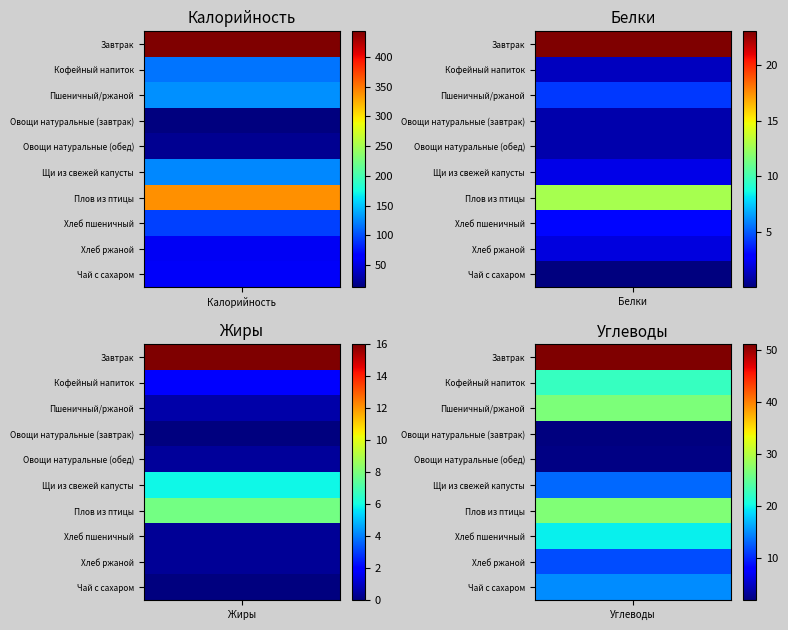

Reading right to left, list all the values displayed in this chart.

Завтрак: Углеводы=51.0	Жиры=16.0	Белки=23.0	Калорийность=443.0
Кофейный напиток: Углеводы=22.4	Жиры=2.0	Белки=1.4	Калорийность=116.0
Пшеничный/ржаной: Углеводы=26.6	Жиры=0.6	Белки=4.3	Калорийность=128.0
Овощи натуральные (завтрак): Углеводы=2.0	Жиры=0.0	Белки=1.0	Калорийность=13.0
Овощи натуральные (обед): Углеводы=2.3	Жиры=0.4	Белки=1.0	Калорийность=21.0
Щи из свежей капусты: Углеводы=13.1	Жиры=5.9	Белки=2.2	Калорийность=124.6
Плов из птицы: Углеводы=26.8	Жиры=7.8	Белки=12.7	Калорийность=338.0
Хлеб пшеничный: Углеводы=19.7	Жиры=0.3	Белки=3.0	Калорийность=93.8
Хлеб ржаной: Углеводы=11.9	Жиры=0.4	Белки=2.0	Калорийность=57.7
Чай с сахаром: Углеводы=15.0	Жиры=0.0	Белки=0.1	Калорийность=60.0